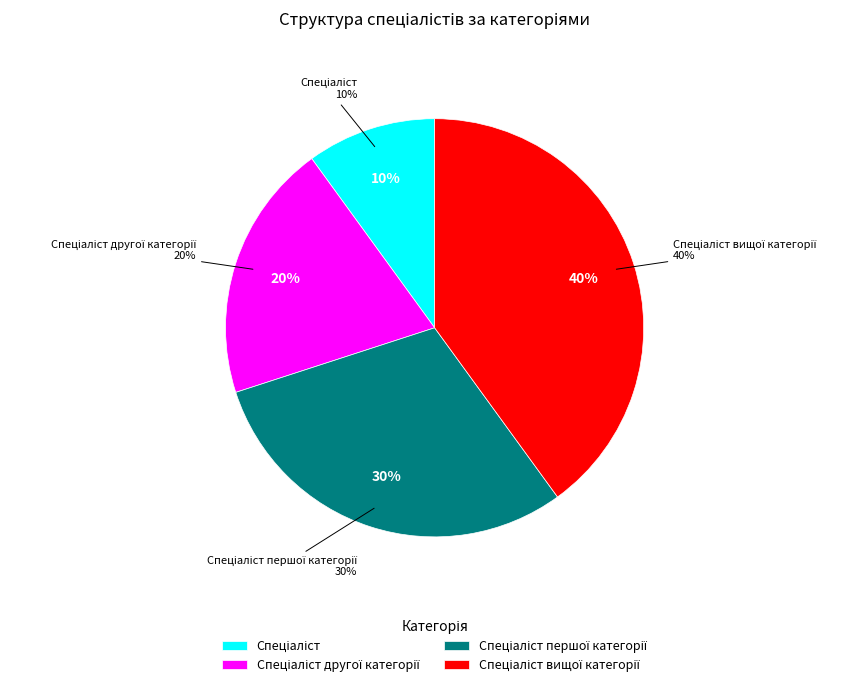

Between Спеціаліст першої категорії and Спеціаліст другої категорії, which is larger?

Спеціаліст першої категорії